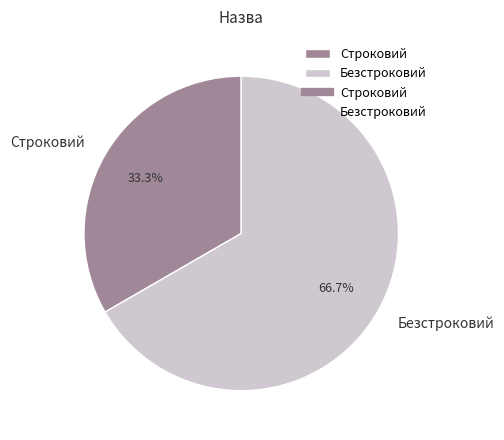

The Безстроковий slice represents 80% of the pie. True or false?

False